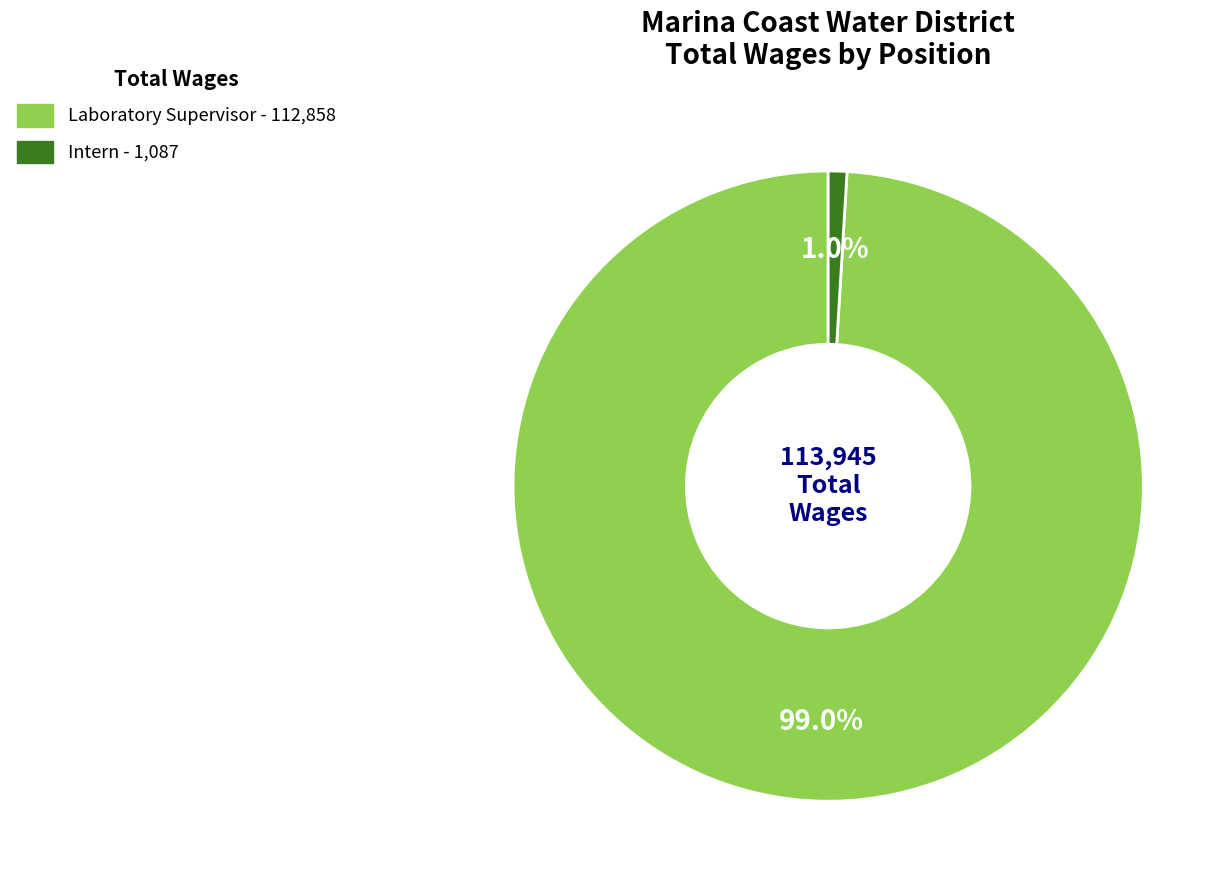

True or false: Intern accounts for 1% of the total.

True